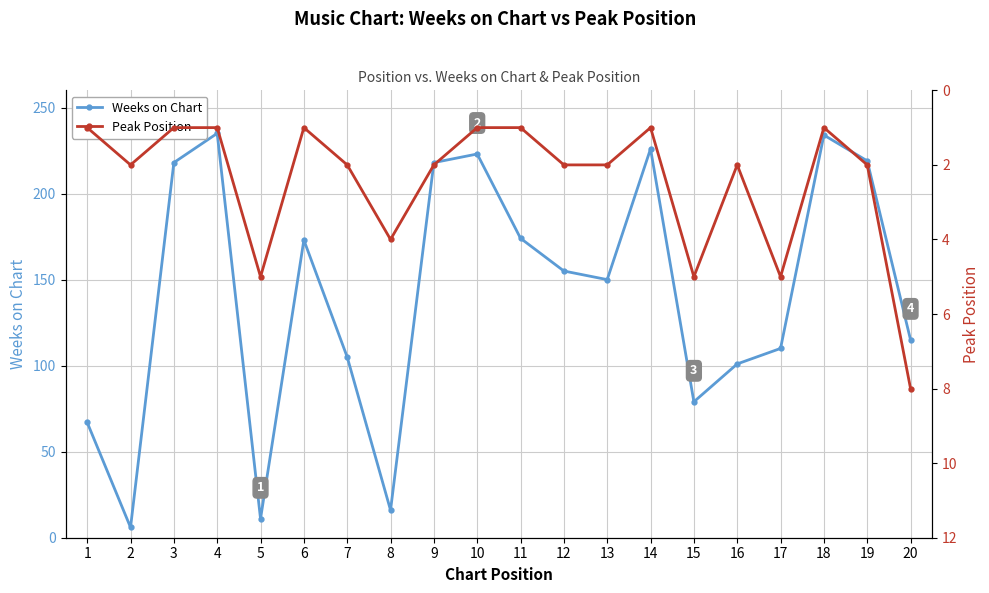

What is the maximum value shown in the chart?

235